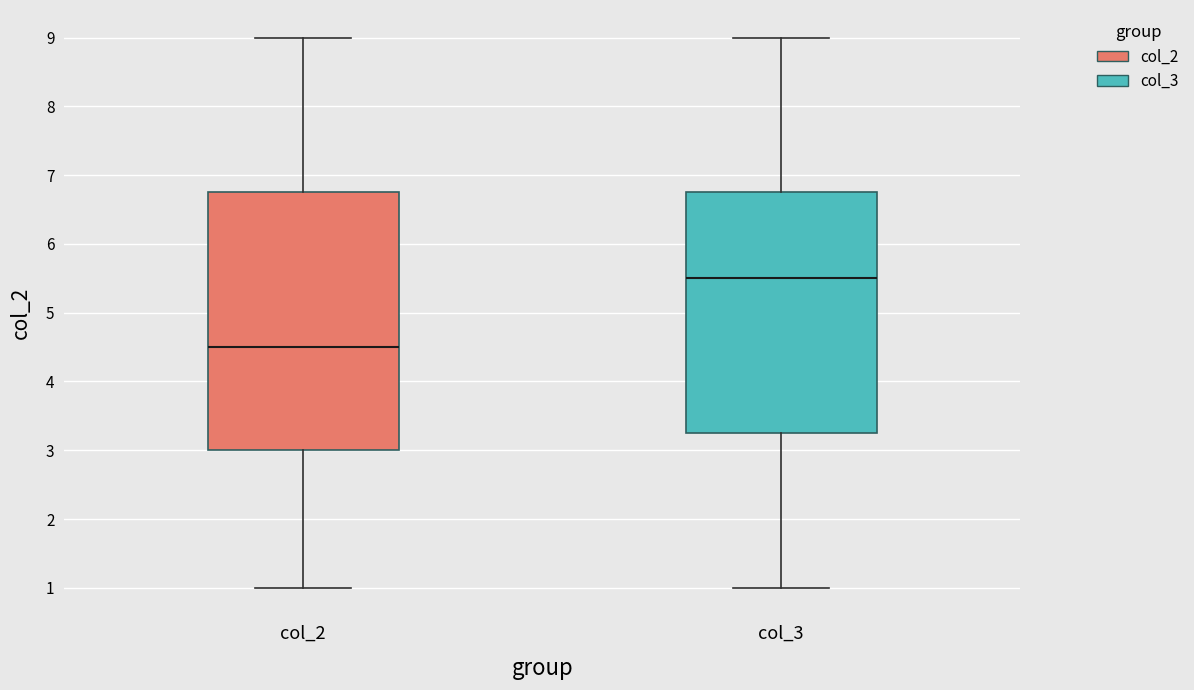

Which box has the highest median line?

col_3